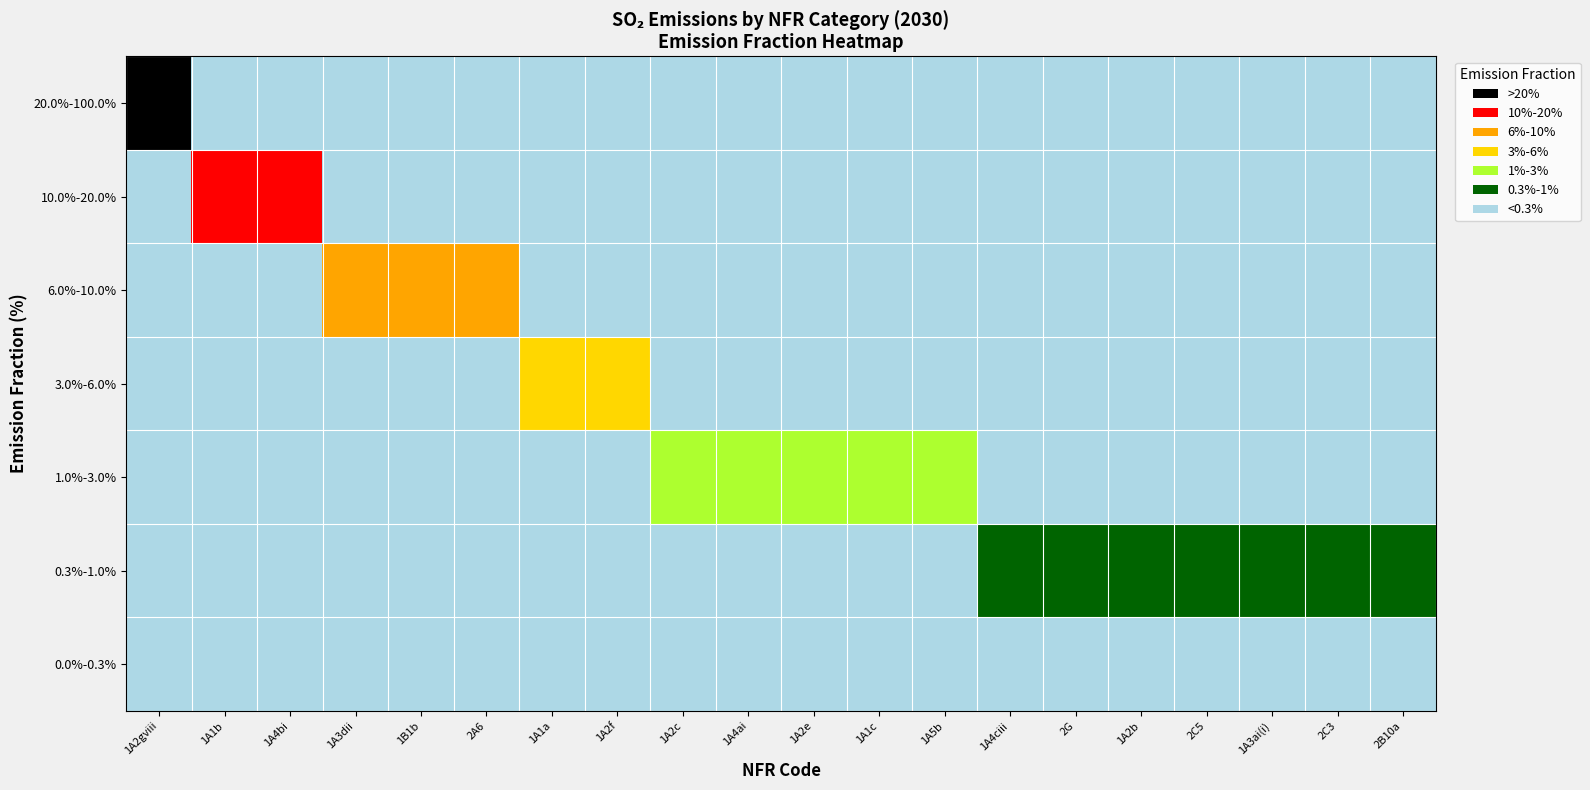

List the series in order of their peak value, lowest first.

0.0%-0.3%, 0.3%-1.0%, 1.0%-3.0%, 3.0%-6.0%, 6.0%-10.0%, 10.0%-20.0%, 20.0%-100.0%